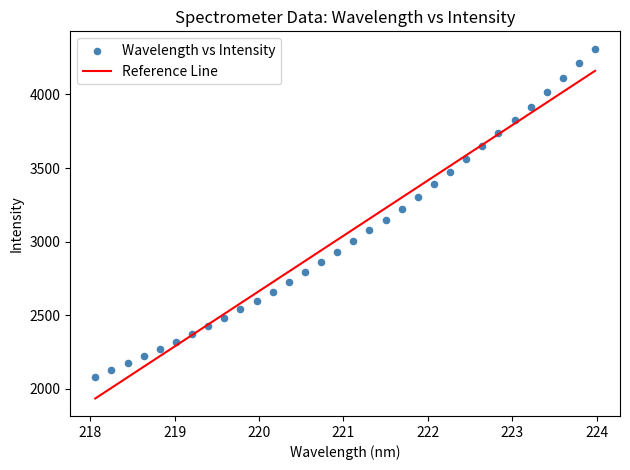

What is the range of Y values (max minus min)?

2228.7